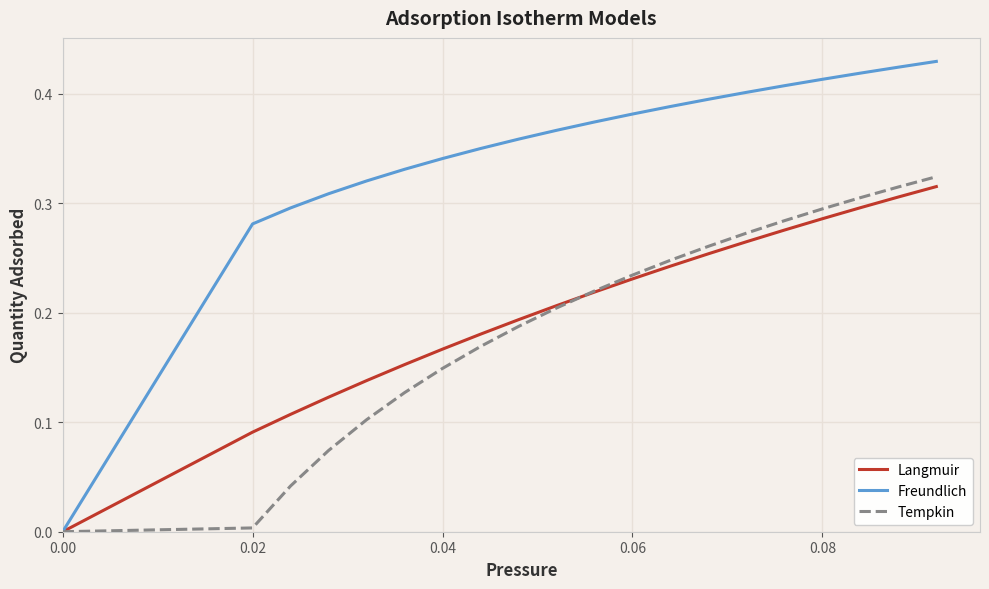

How many categories are shown in the chart?

20